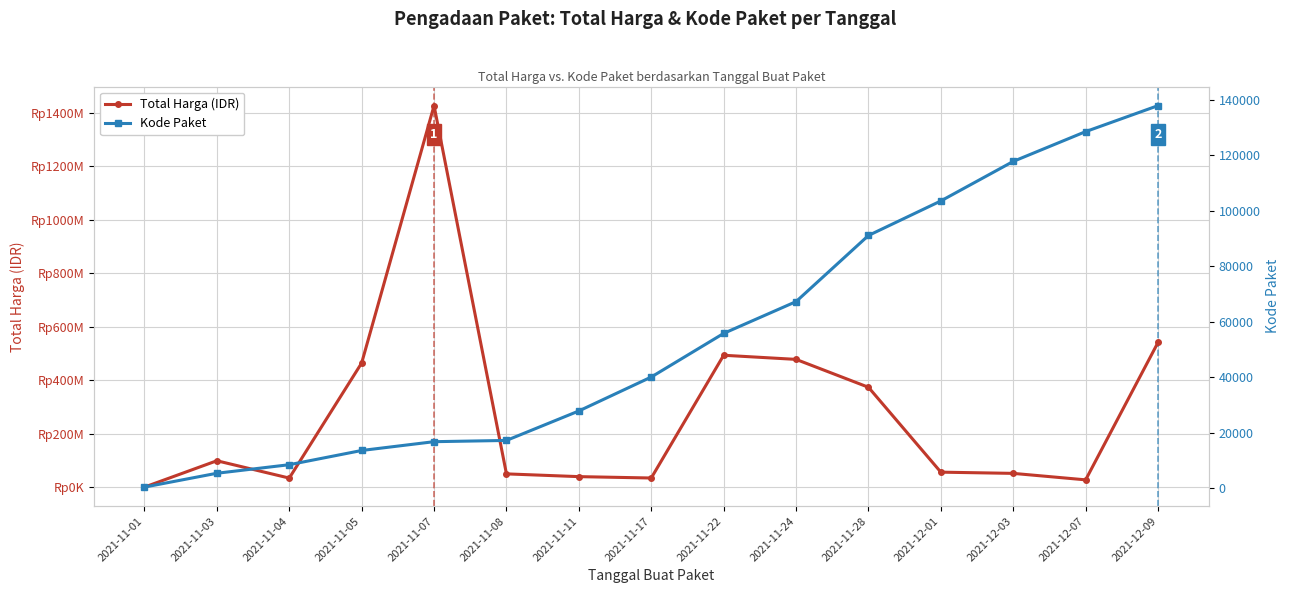

At how many categories does at least one series exceed 257078506?

6